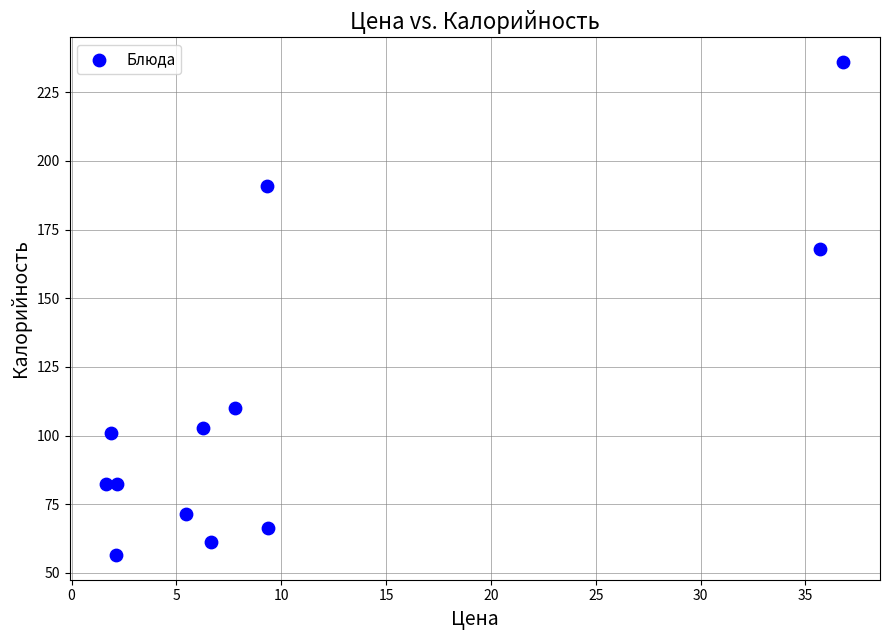

What Y value in the scatter plot is closest to 146?

168.0